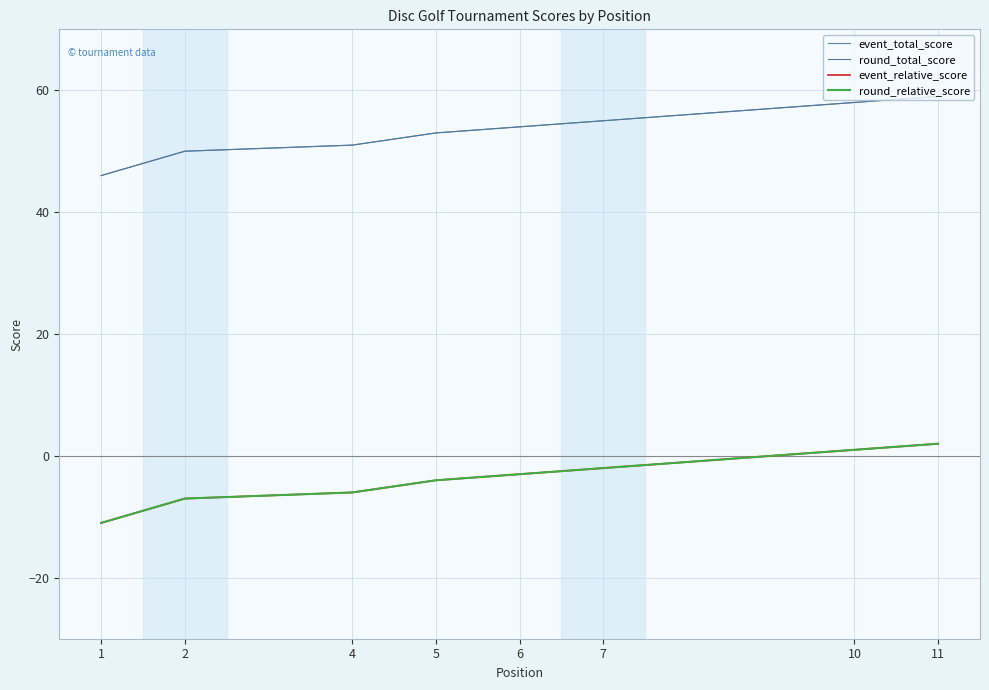

The value of round_total_score at 10 is 28. True or false?

False